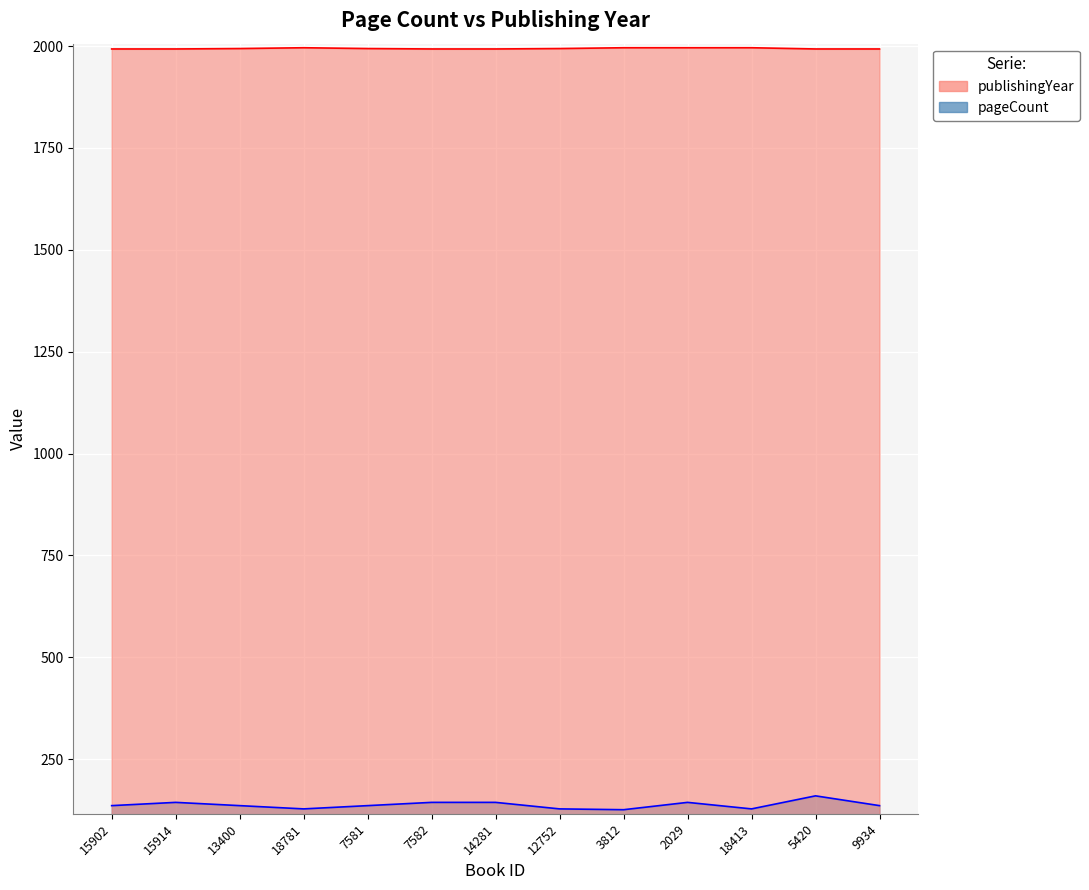

List the series in order of their peak value, lowest first.

pageCount, publishingYear